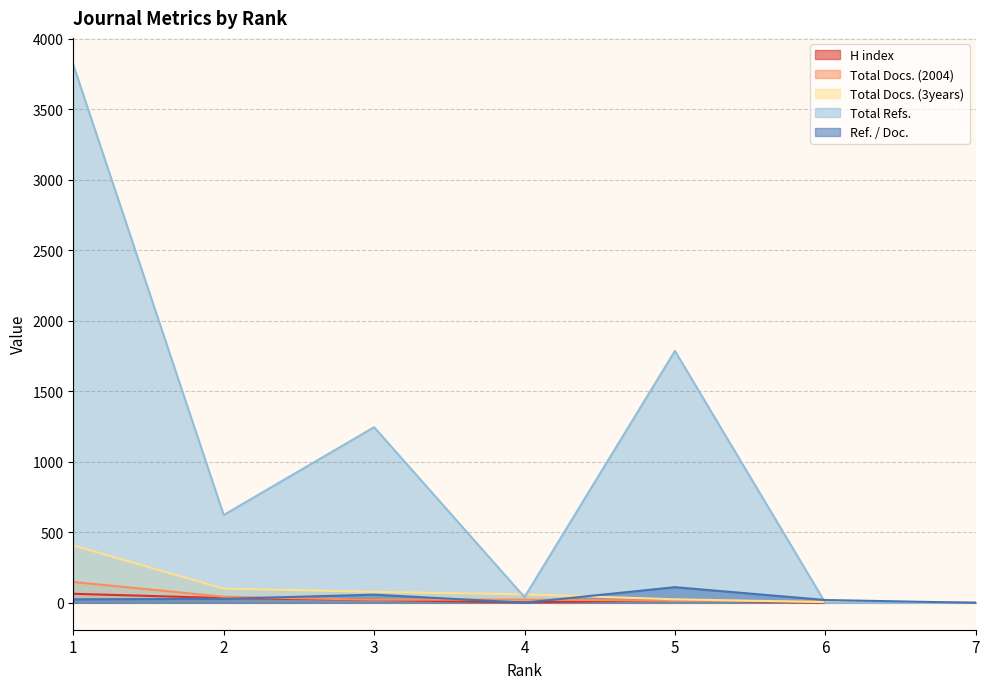

True or false: Total Docs. (2004) has a value of 9 at 4.

False